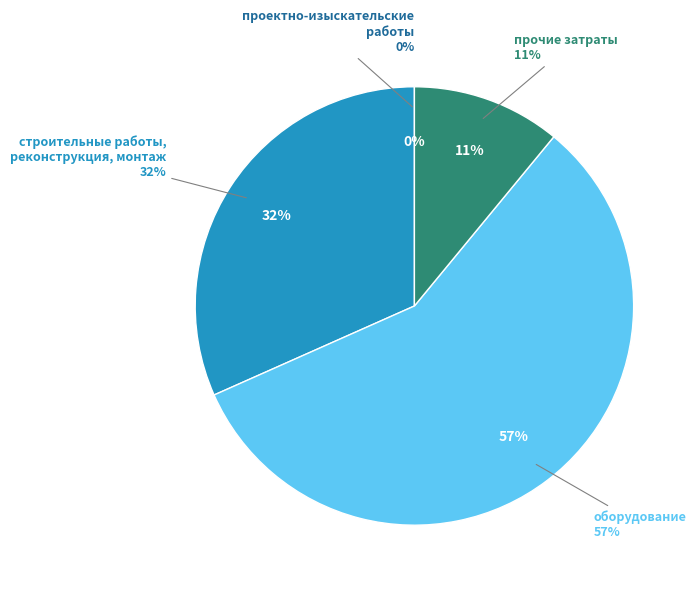

Is it true that прочие затраты is 20% of the pie?

False